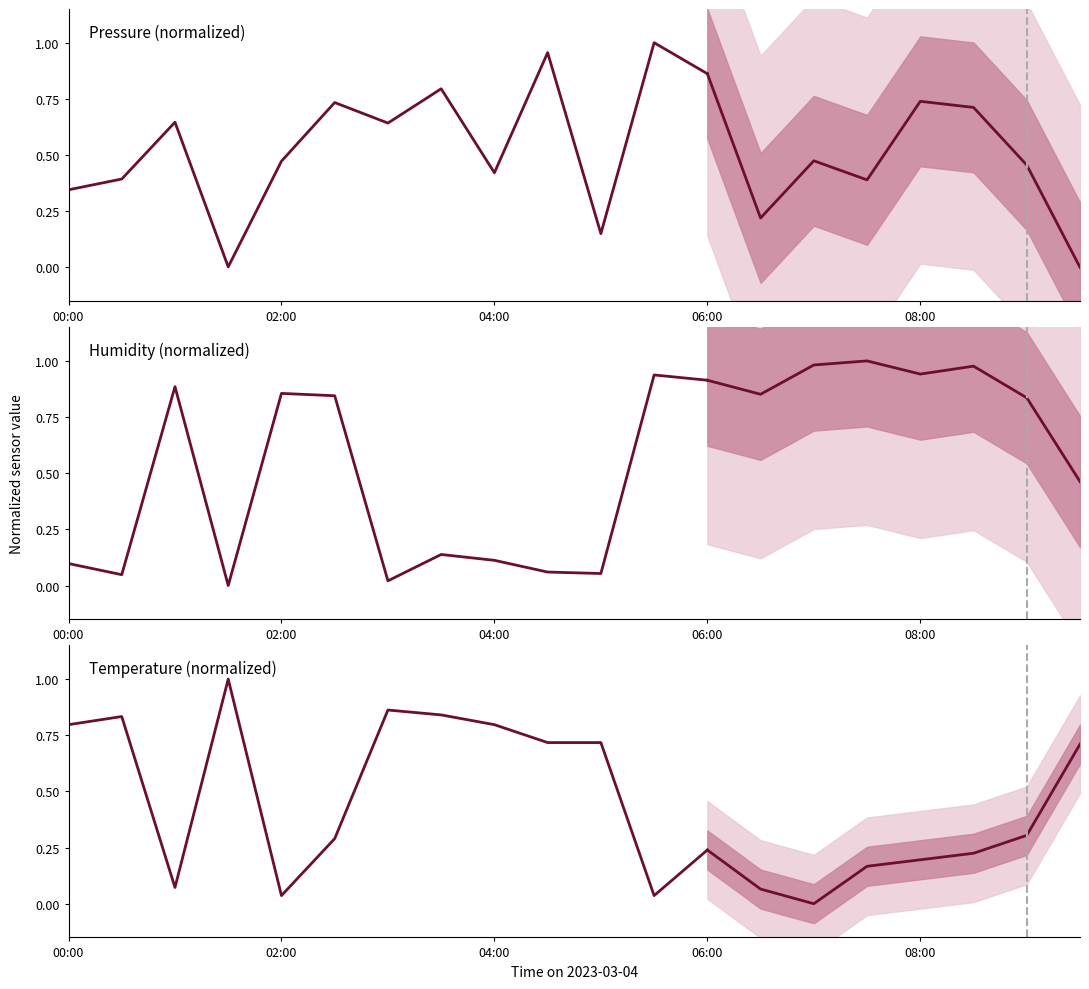

How many times do Temperature (normalized) and Humidity (normalized) cross each other?

5